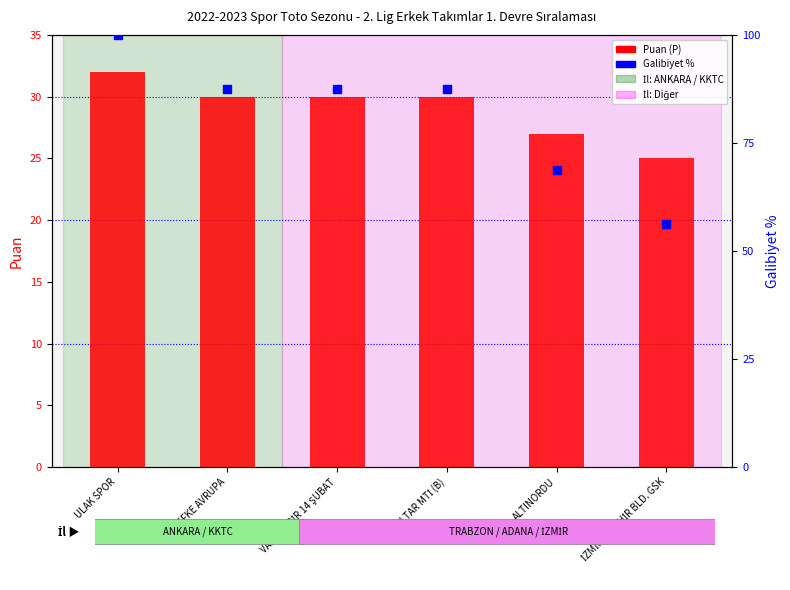

What is the total value across all series at LEFKE AVRUPA?

117.5